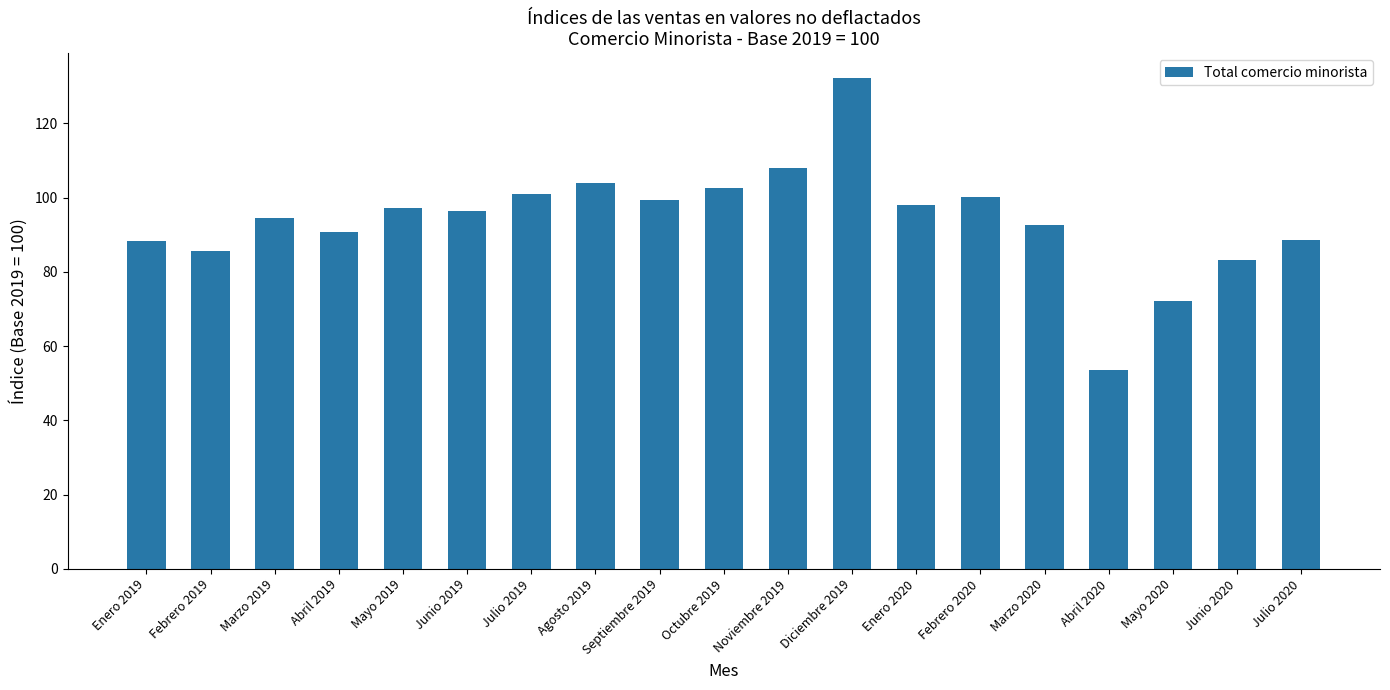

The value at Marzo 2019 is 169.5. True or false?

False